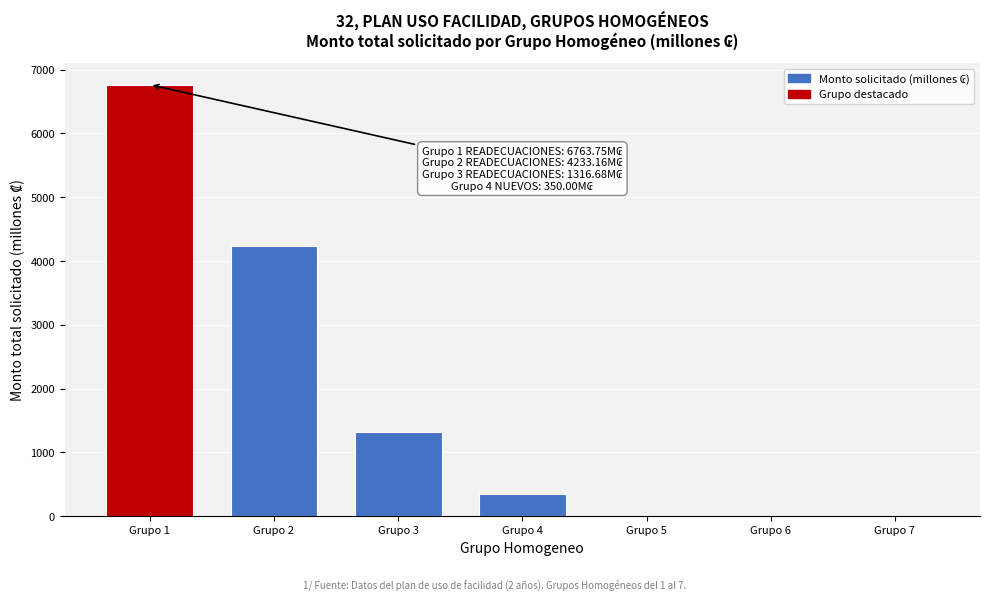

Reading left to right, list all the values displayed in this chart.

Grupo 1=6763.8	Grupo 2=4233.2	Grupo 3=1316.7	Grupo 4=350.0	Grupo 5=0.0	Grupo 6=0.0	Grupo 7=0.0